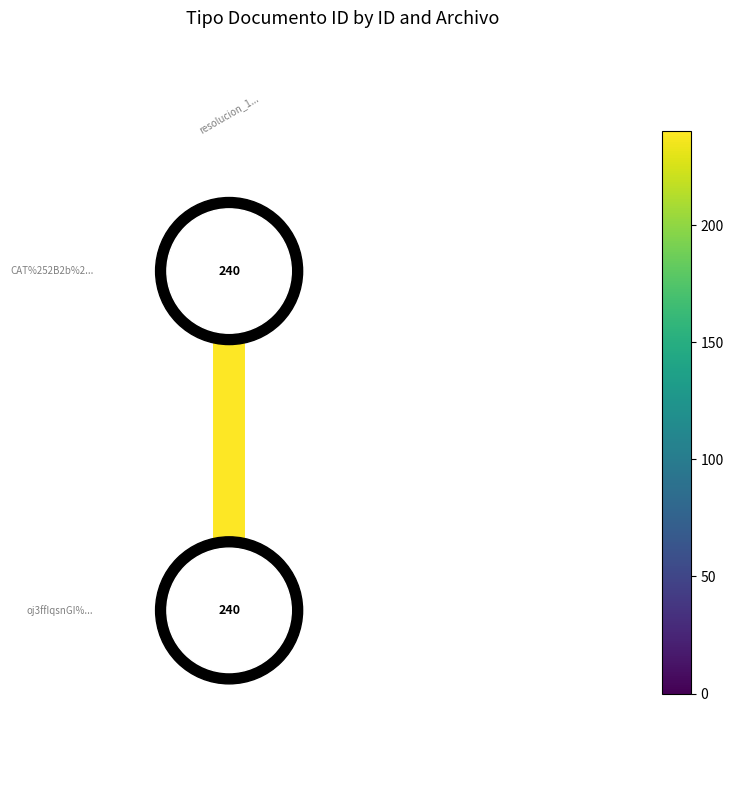

How many series are shown in this chart?

1